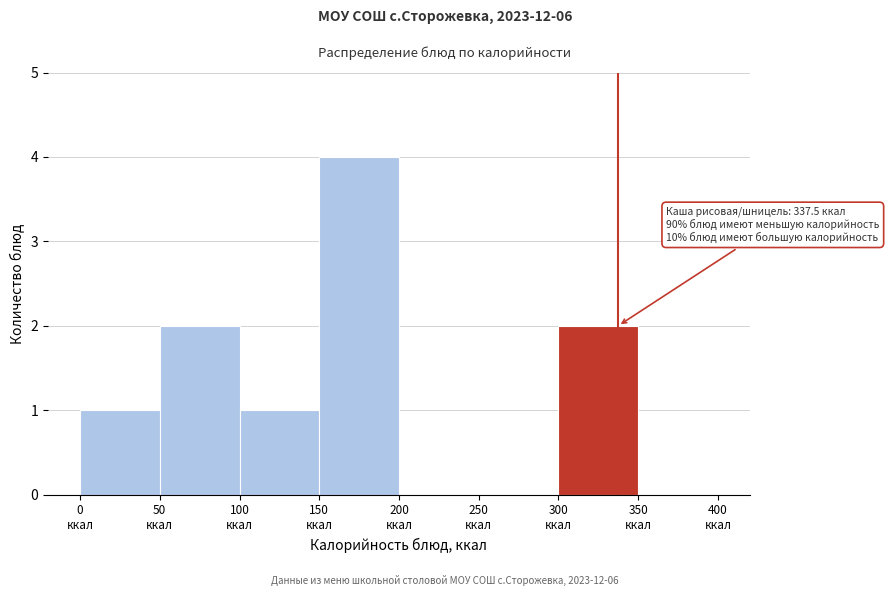

Over which range of the x-axis is the bar tallest?

150 to 200